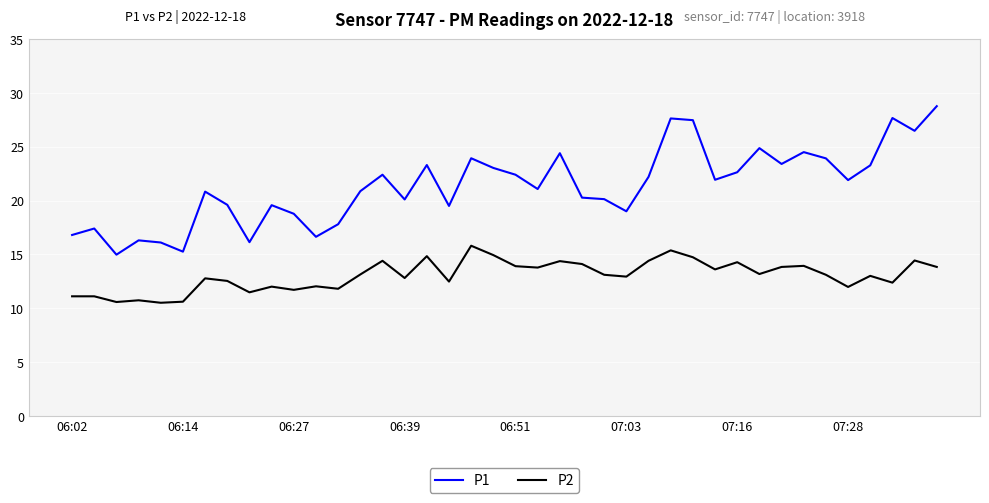

True or false: P1 and P2 intersect in this chart.

False